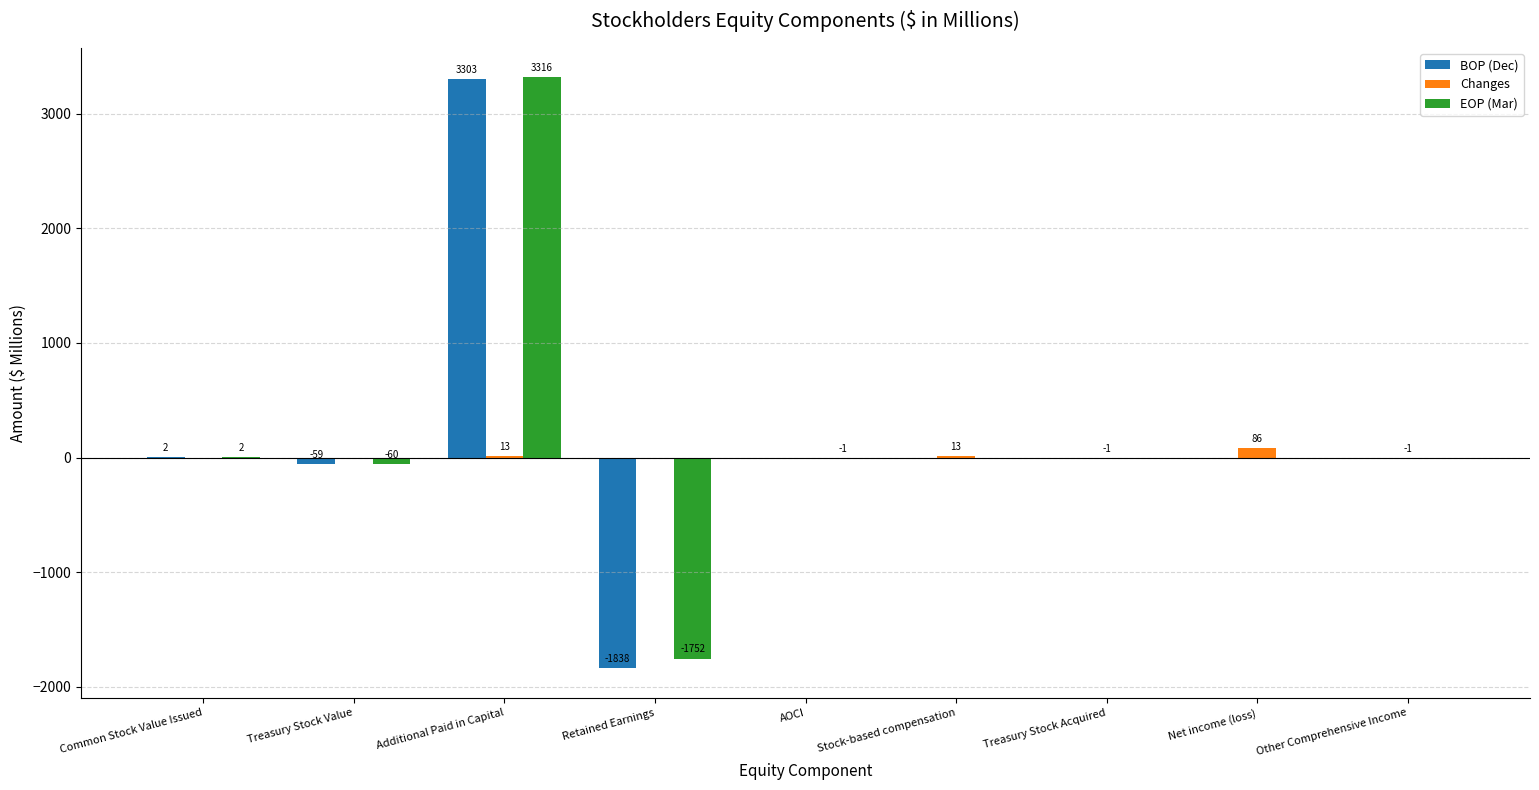

What is the sum of all Changes values?

110